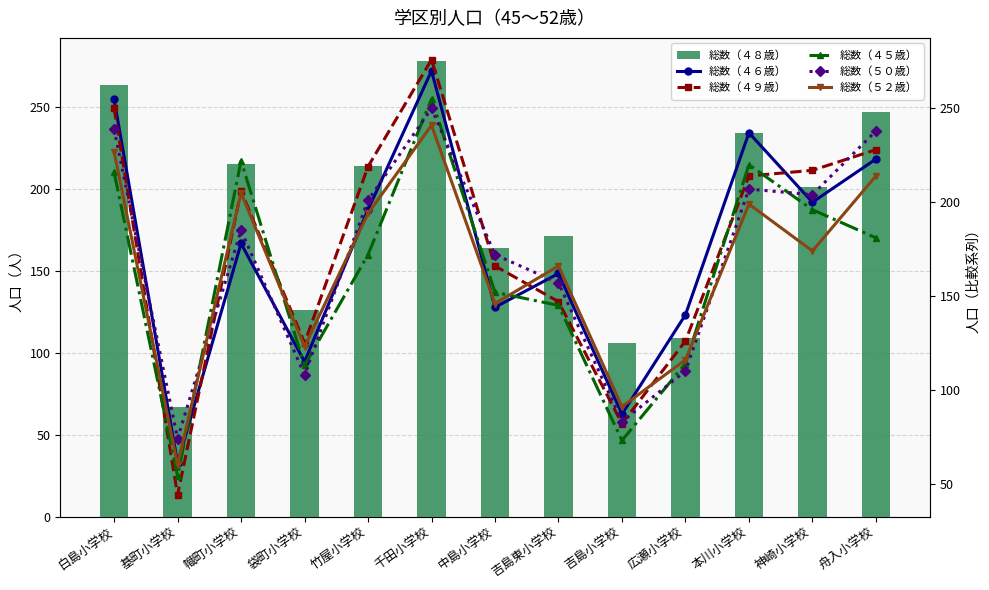

What is the label of the 12th bar from the right?

基町小学校